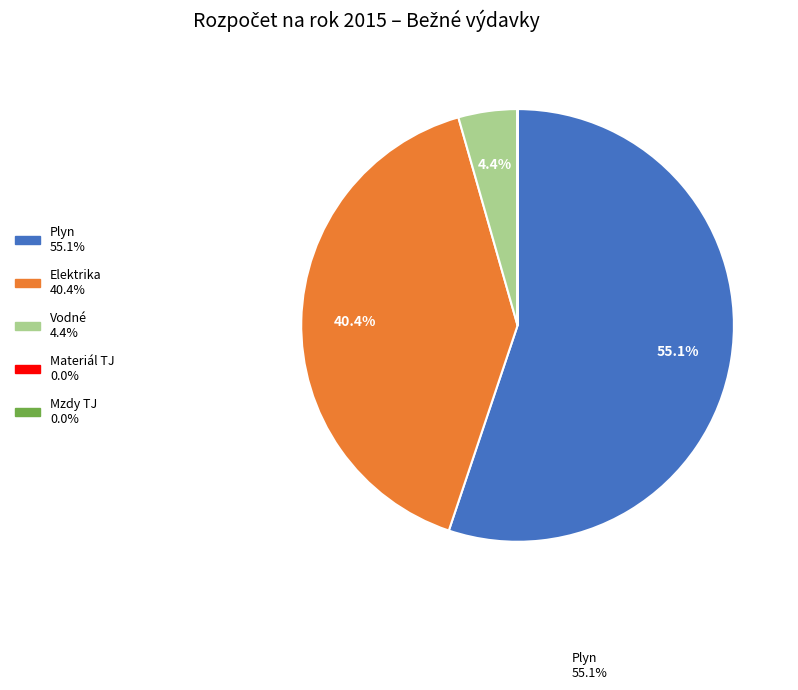

Is there a majority slice in this chart?

Yes